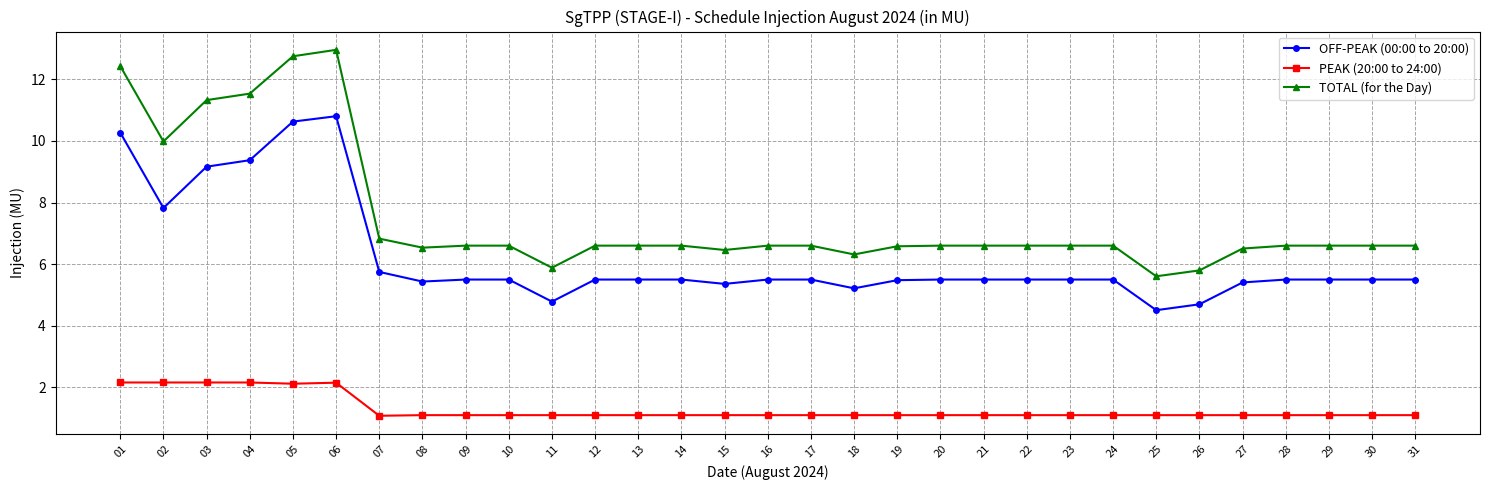

Is it true that TOTAL (for the Day) equals 6.6 at 10?

True